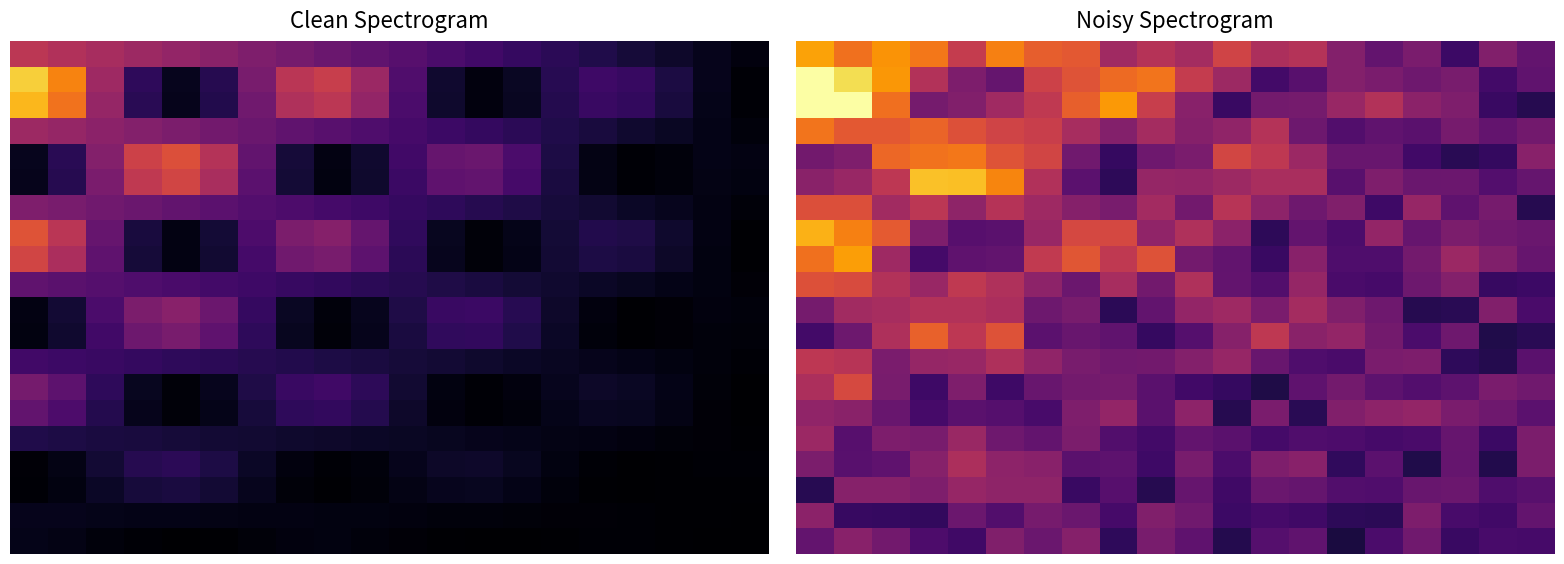

Between 5 and 10, which is larger?

5